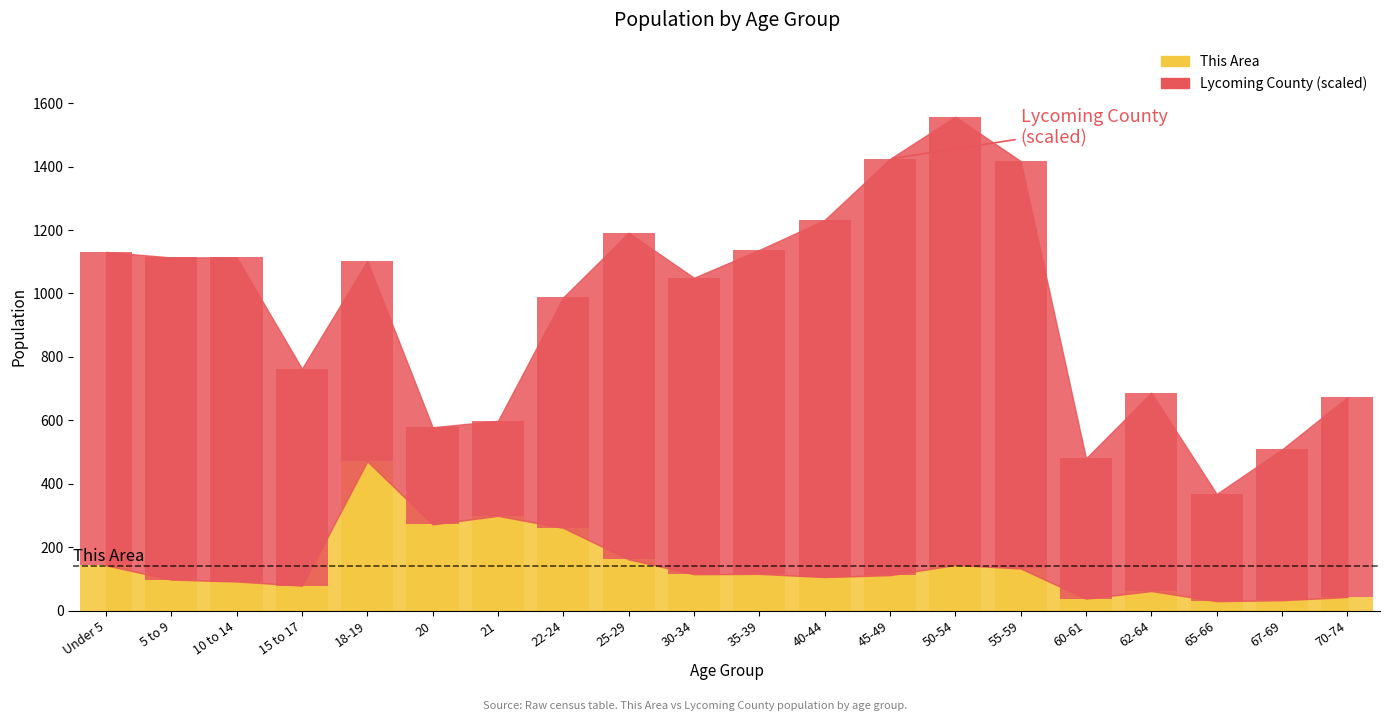

The This Area series shows 60.1 at 40-44. True or false?

False